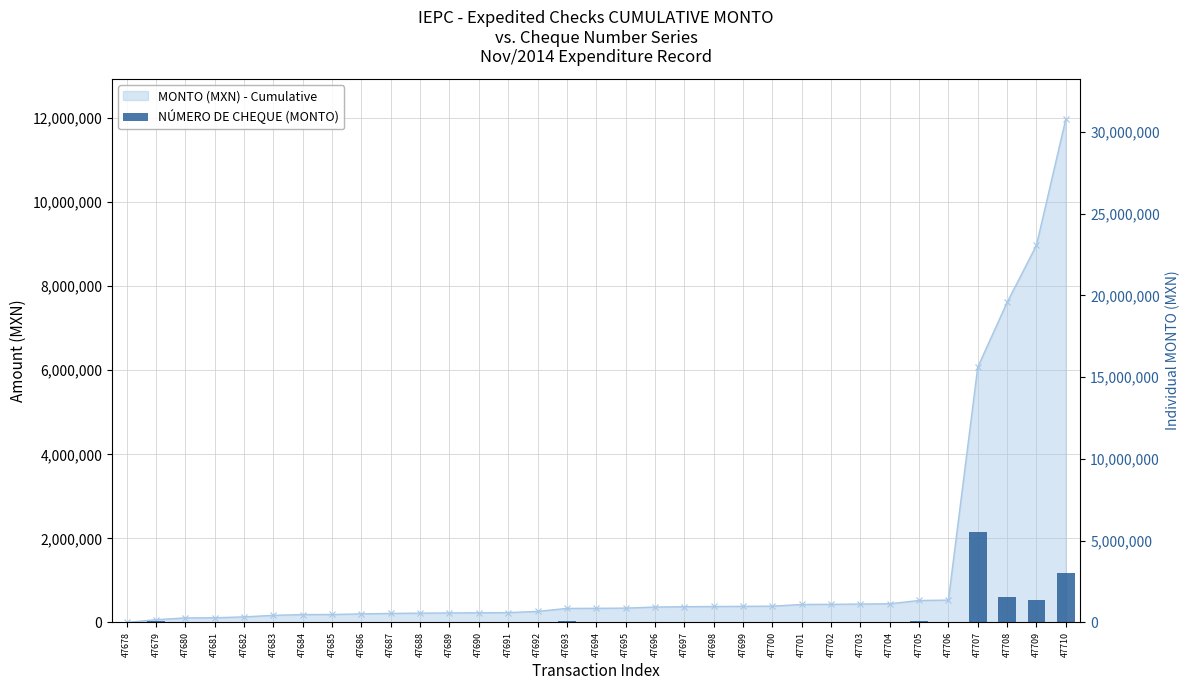

Where is the data nearest to the value 2771100?

47710